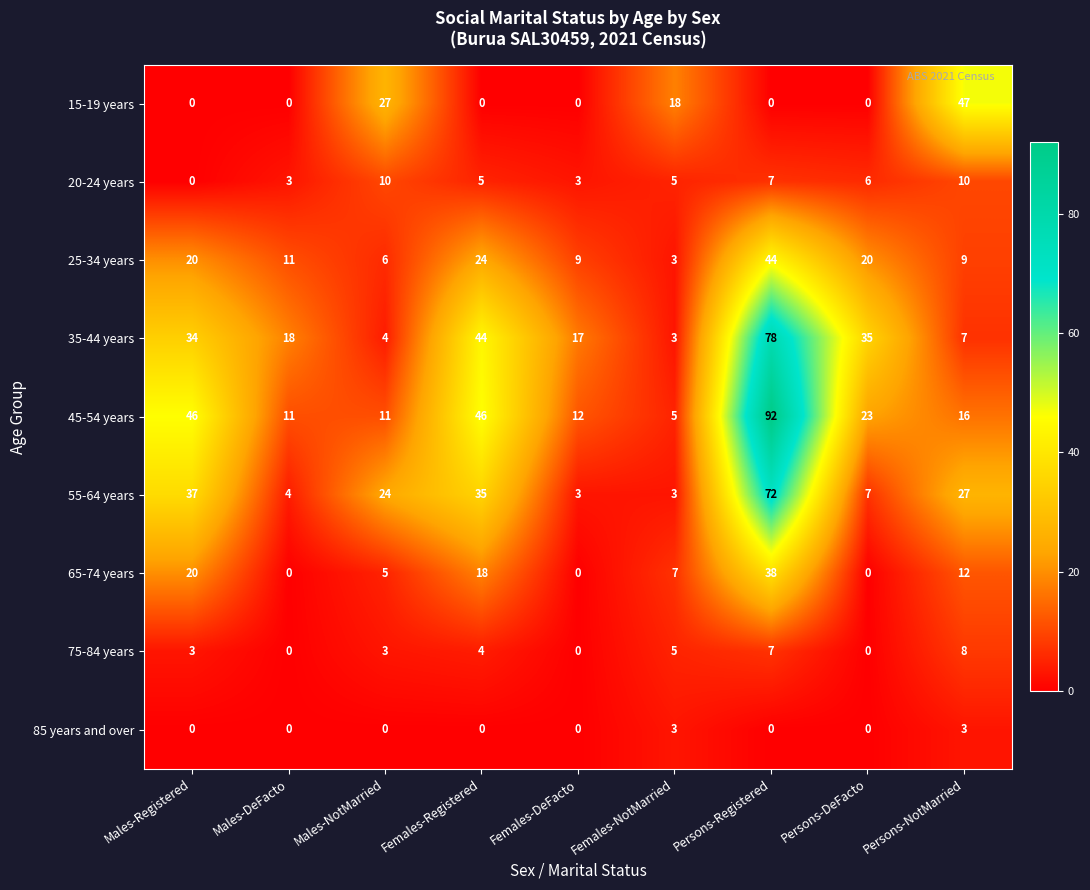

Is the value of 75-84 years at Males-NotMarried greater than the value of 55-64 years at Males-Registered?

No